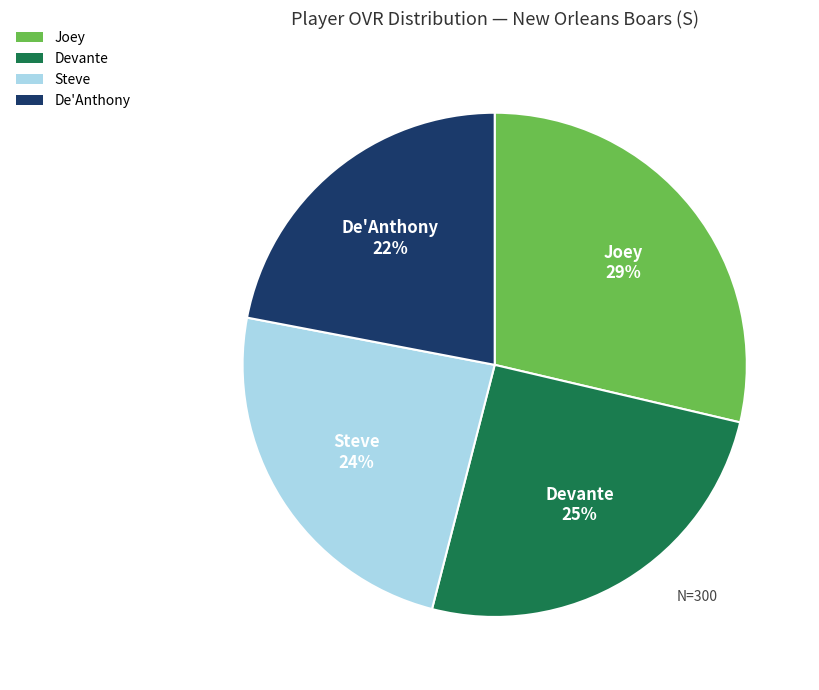

How many slices are in this pie chart?

4